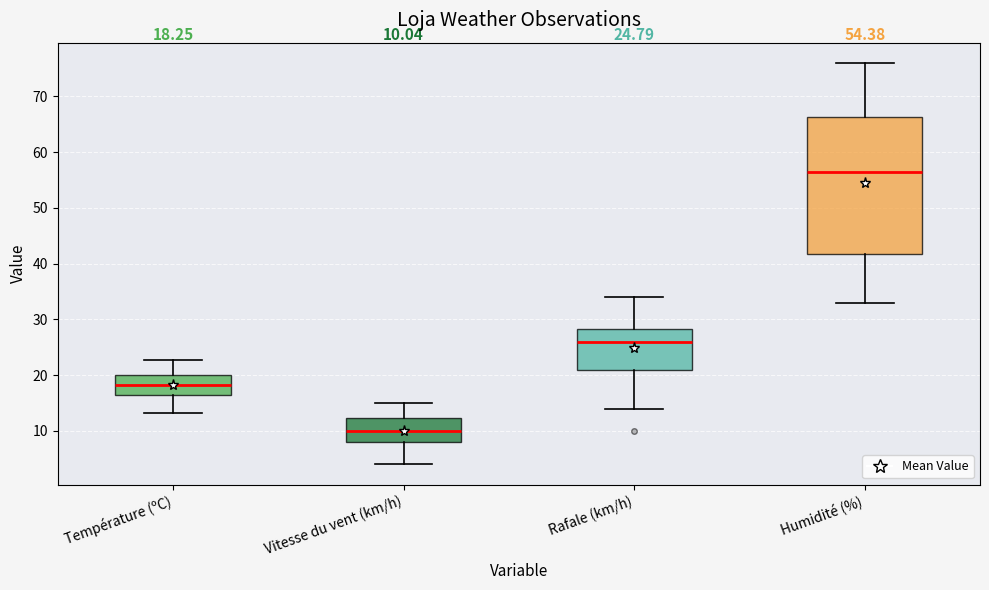

Which box has the lowest median line?

Vitesse du vent (km/h)